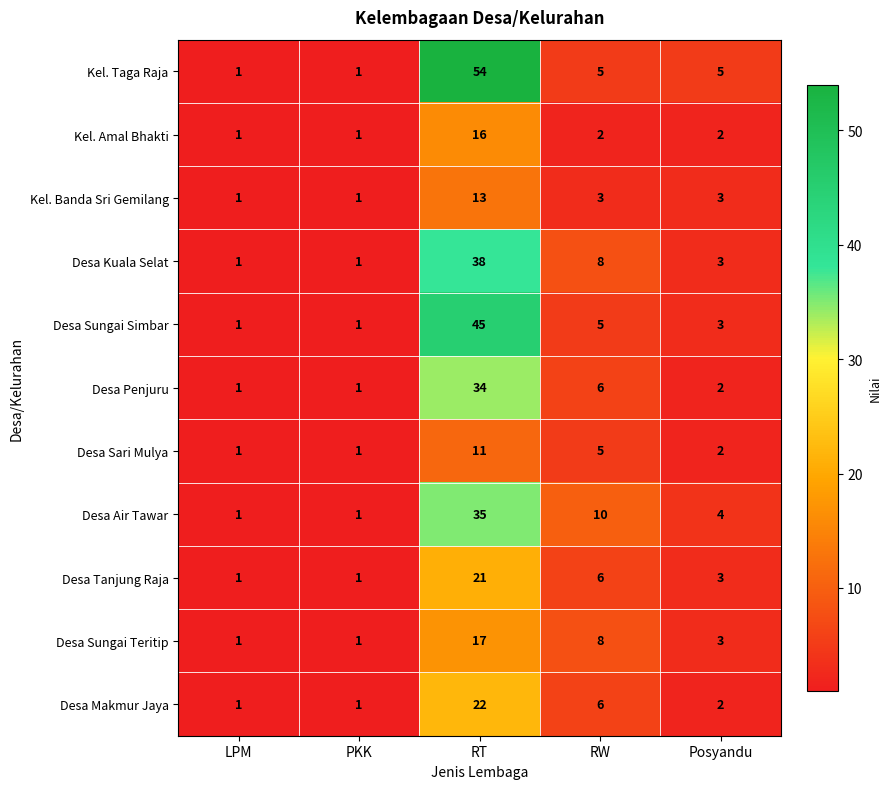

At which category is the sum across all series the highest?

RT